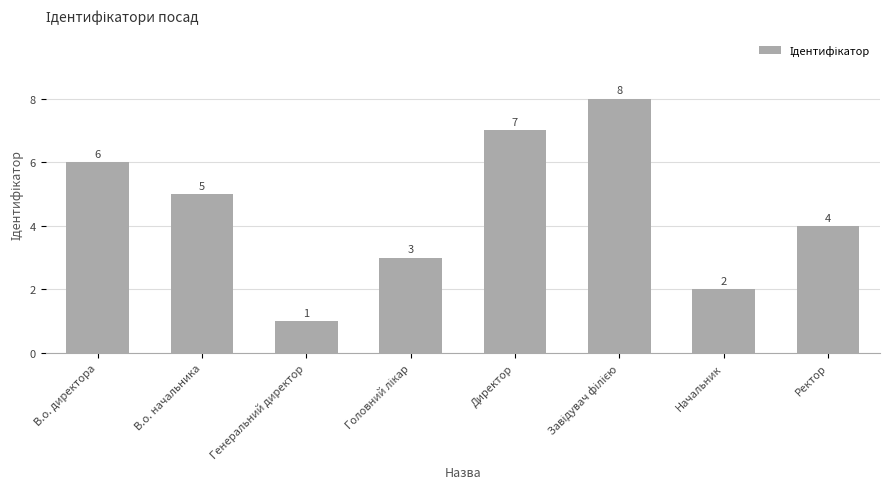

Are the bars horizontal?

No